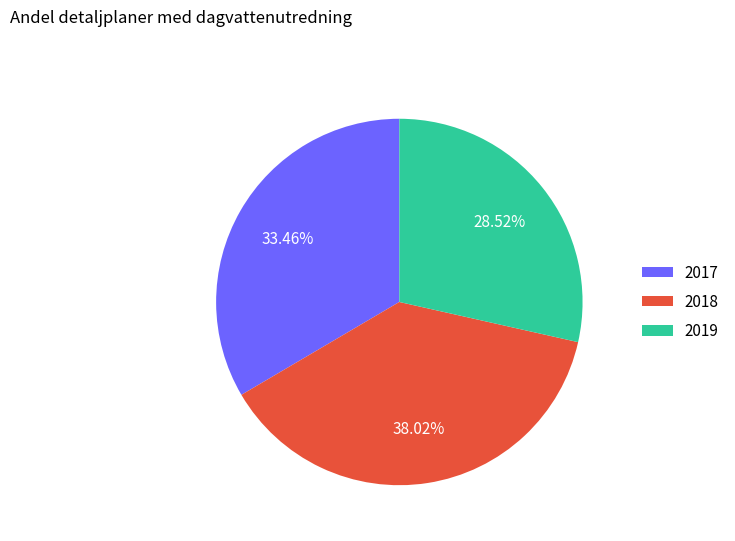

Combined, do 2018 and 2019 account for over 50%?

Yes